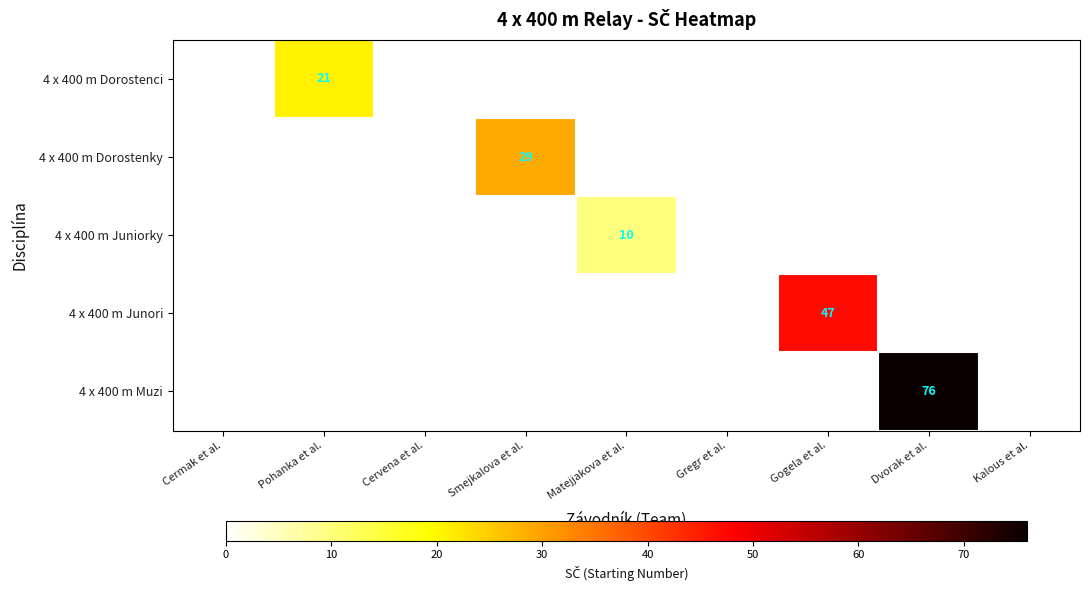

The 4 x 400 m Dorostenci series shows 13 at Cermak et al.. True or false?

False